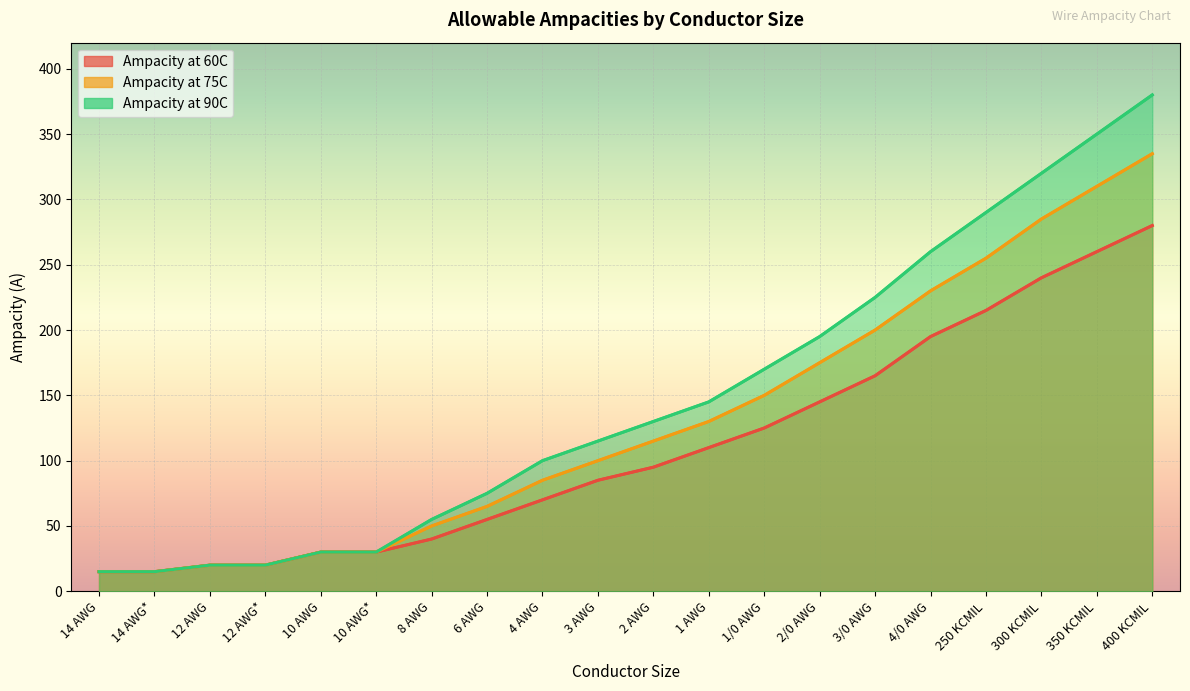

True or false: Ampacity at 75C has more than 2 points higher than both neighbors.

False